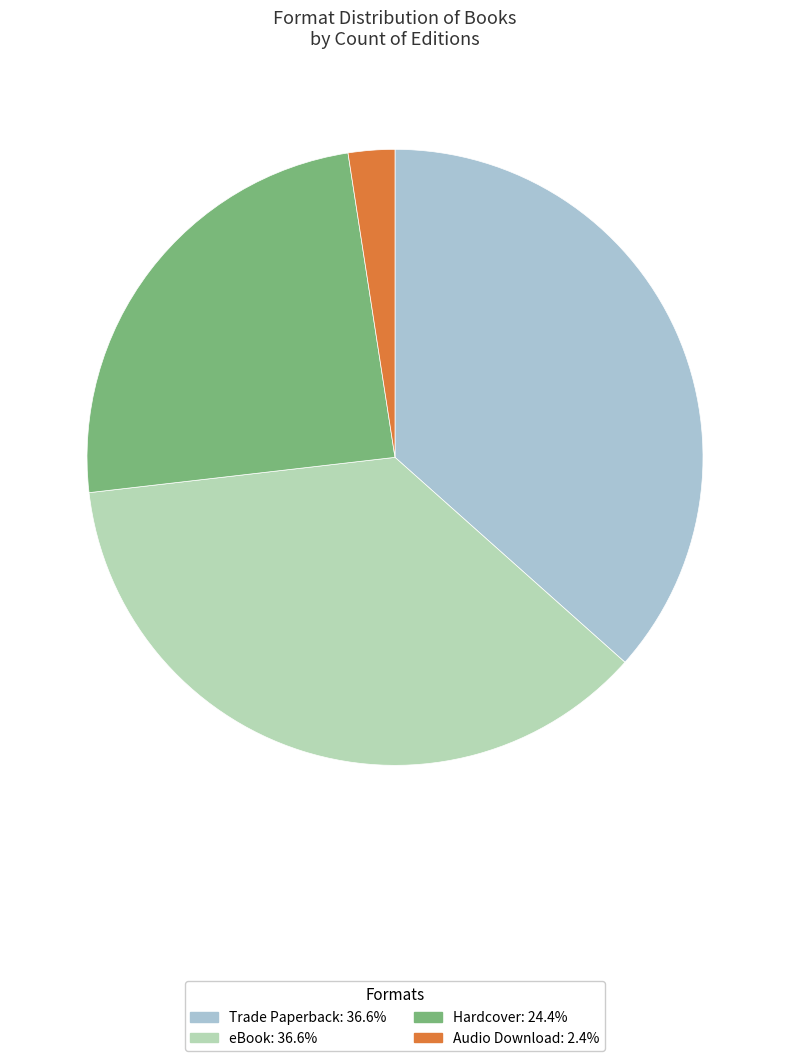

Which slice is the largest?

Trade Paperback